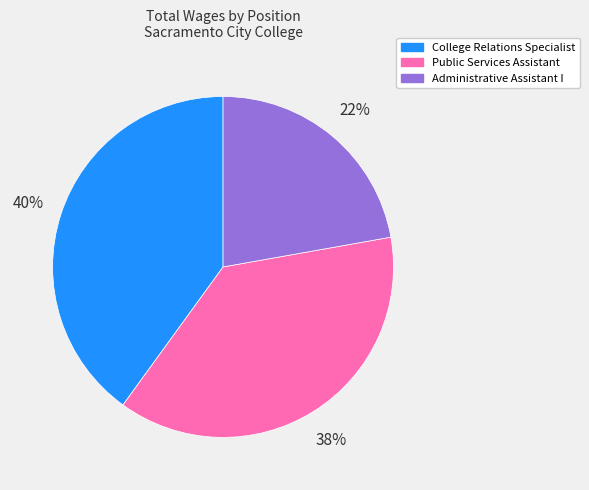

Is there a majority slice in this chart?

No